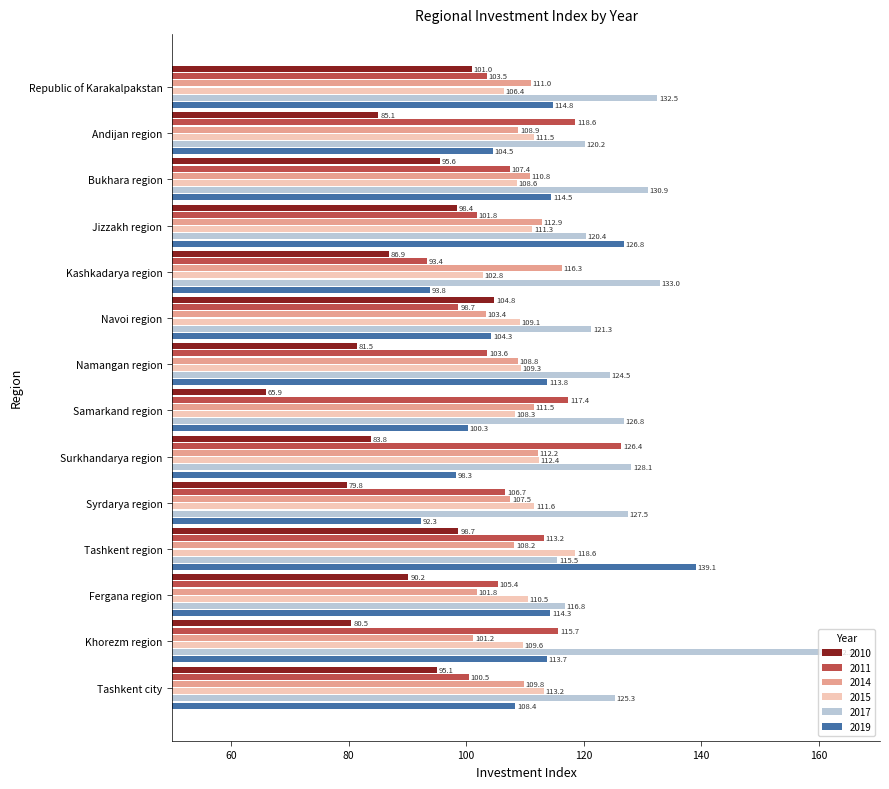

What is the sum of all 2014 values?

1524.3